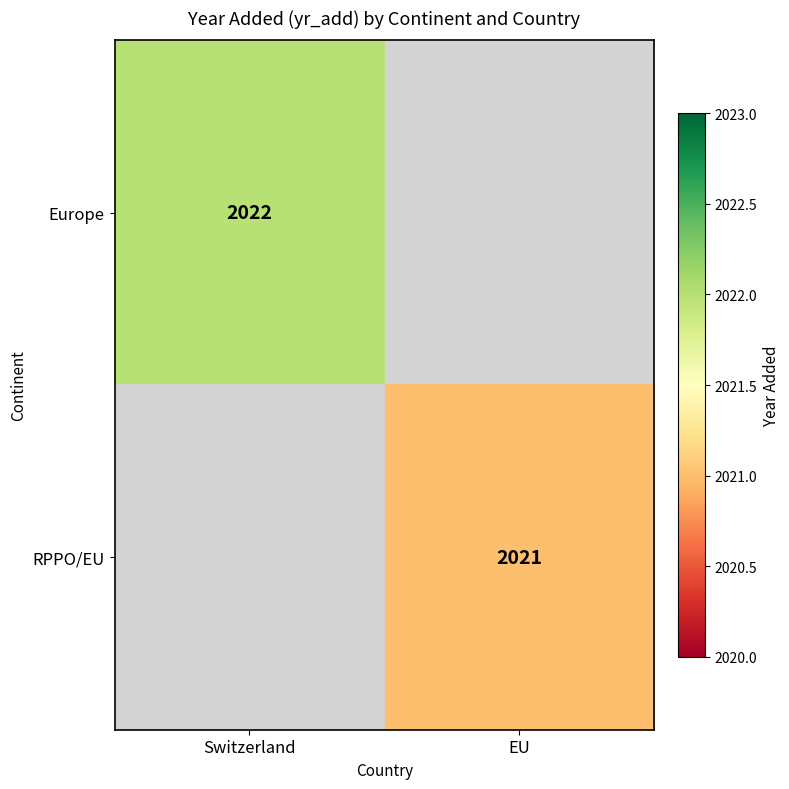

True or false: RPPO/EU has a value of 435 at EU.

False